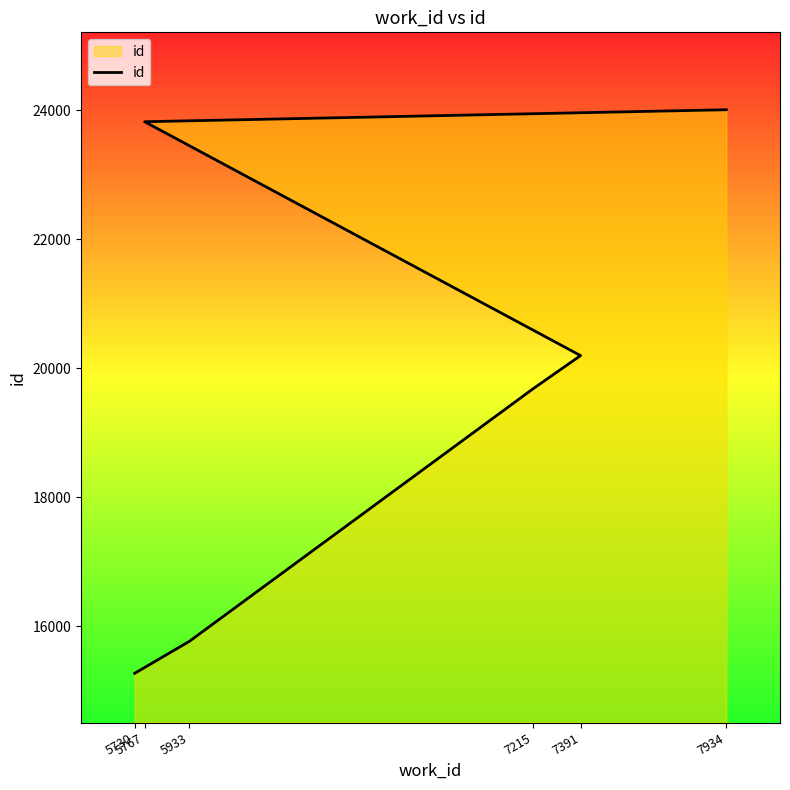

How many data points are less than 20198?

3